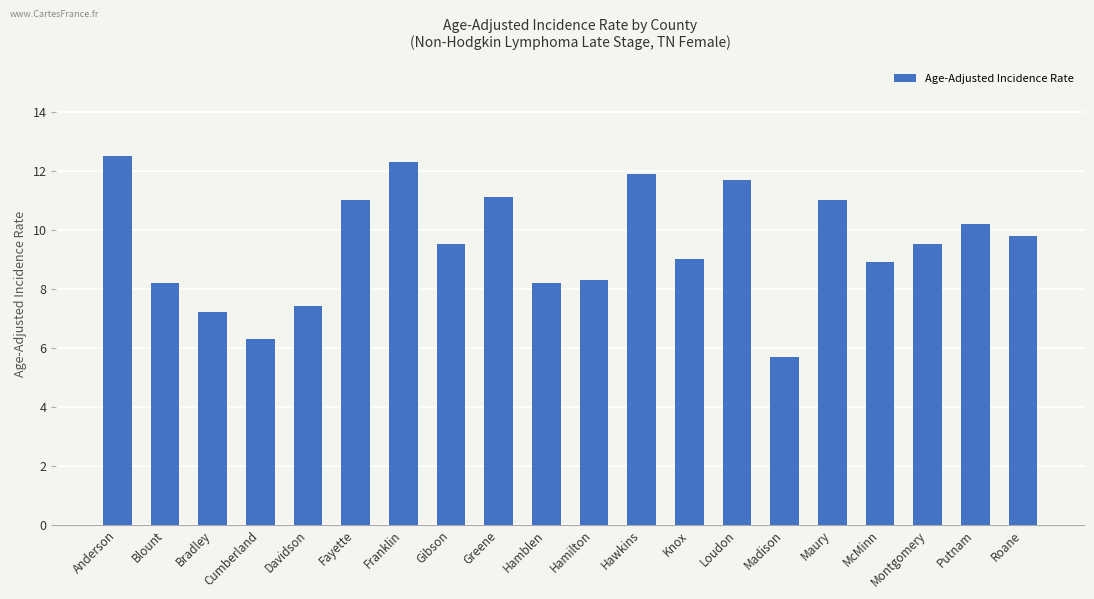

What is the ratio of the value at McMinn to the value at Hamilton?

1.1